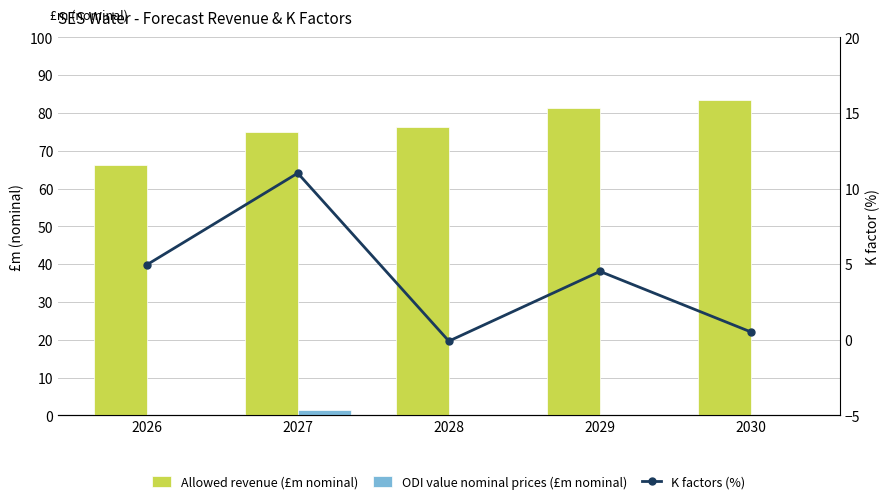

Which series has the largest total across all categories?

Allowed revenue (£m nominal)